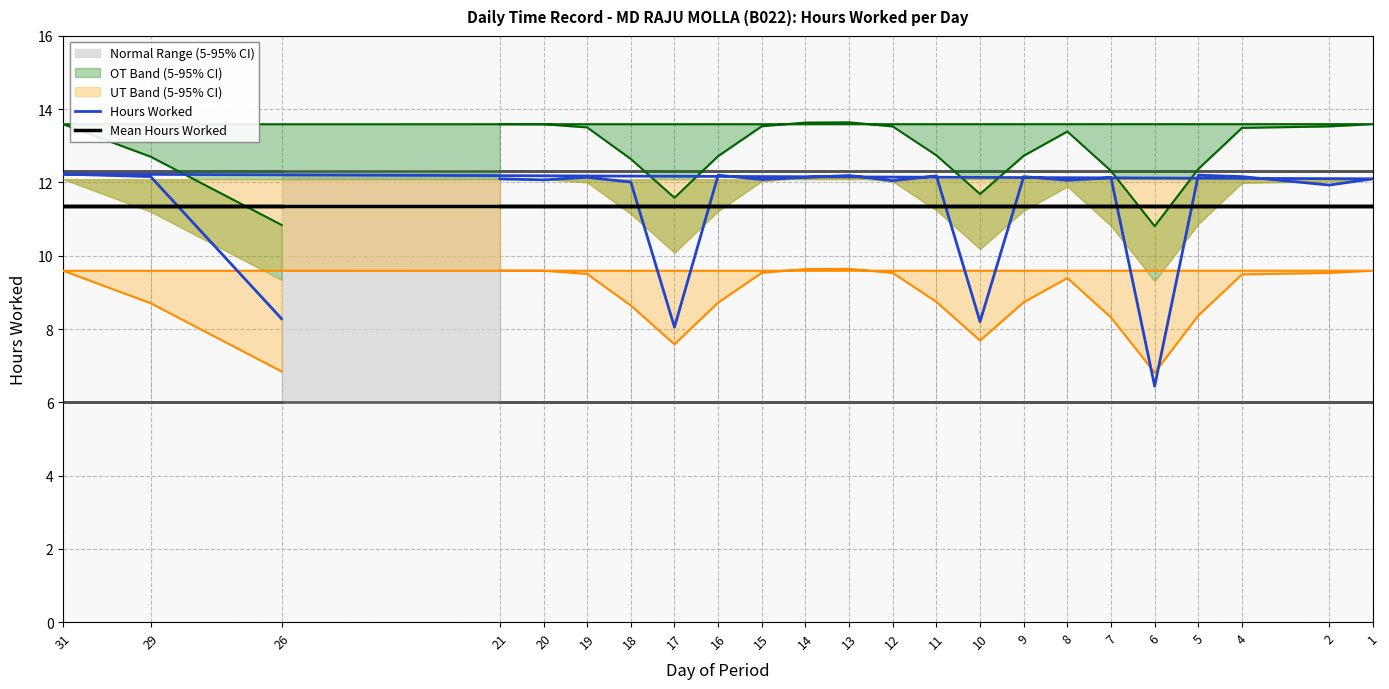

What is the value of the Hours Worked point at the 20th from the left?

12.0